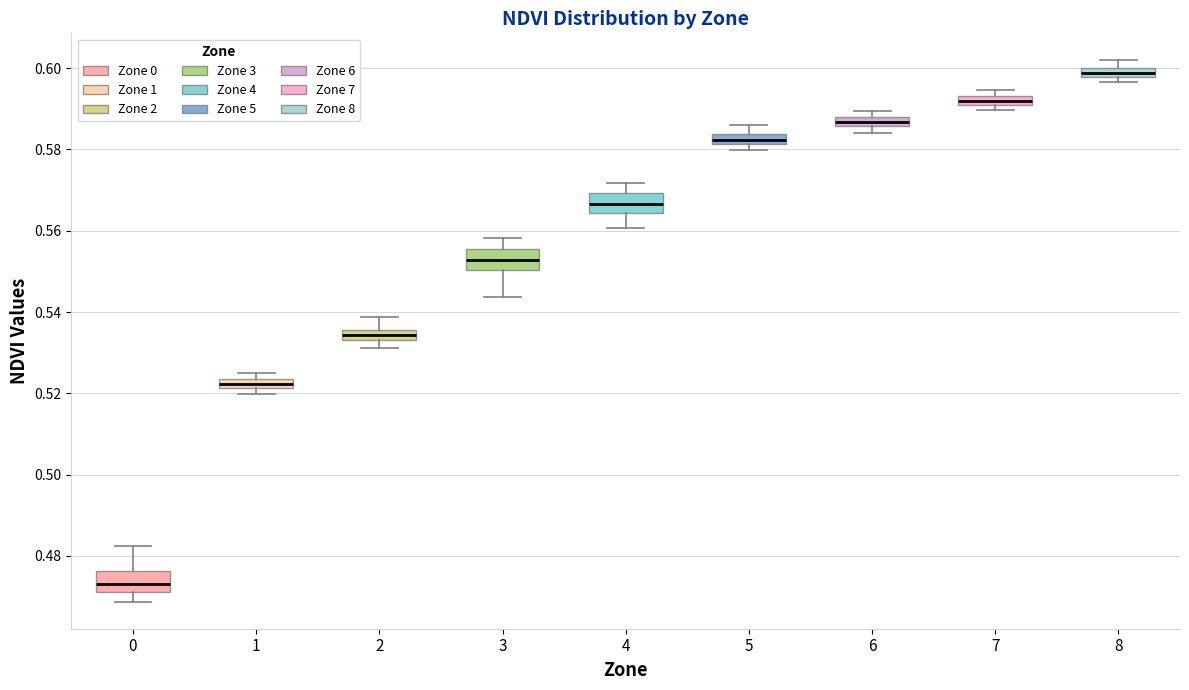

Where does the median line of the box at x = 7 sit on the y-axis? The values are not printed on the chart, so give them approximately, as read against the axis.

0.592